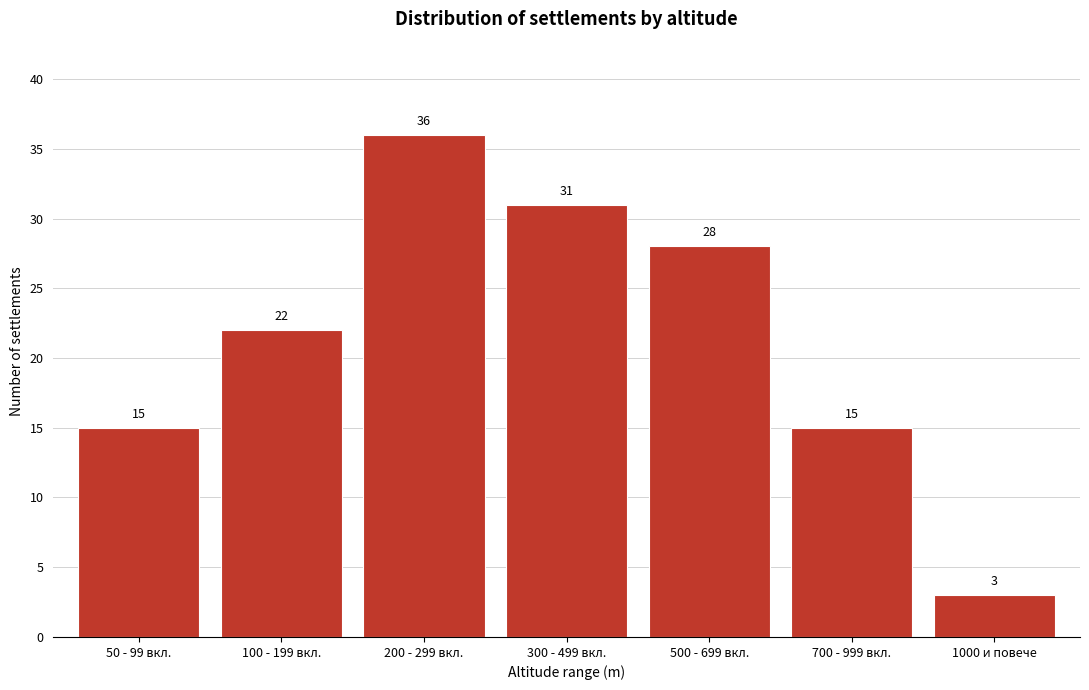

Reading left to right, what are all the values shown in this chart?

50 - 99 вкл.=15	100 - 199 вкл.=22	200 - 299 вкл.=36	300 - 499 вкл.=31	500 - 699 вкл.=28	700 - 999 вкл.=15	1000 и повече=3